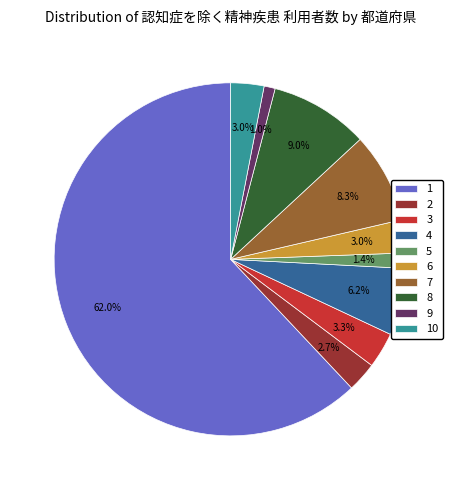

What is the ratio of the value at 2 to the value at 9?

2.7